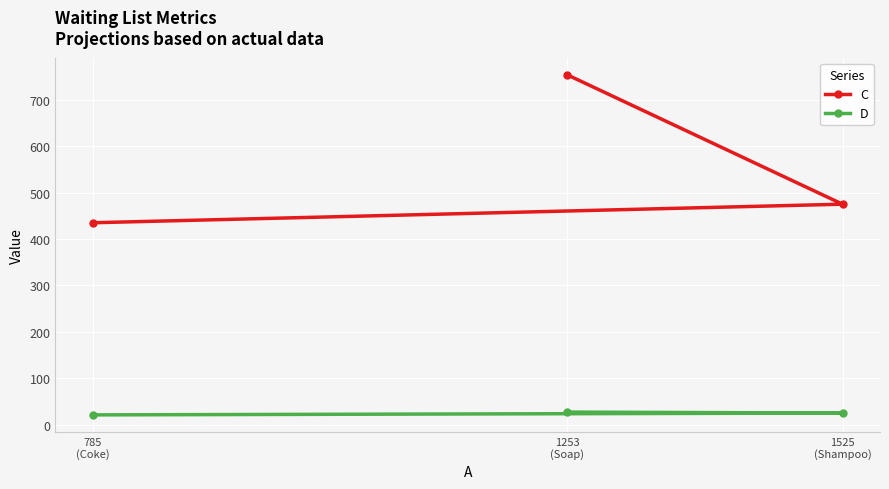

True or false: C has a value of 1138 at 1253
(Soap).

False